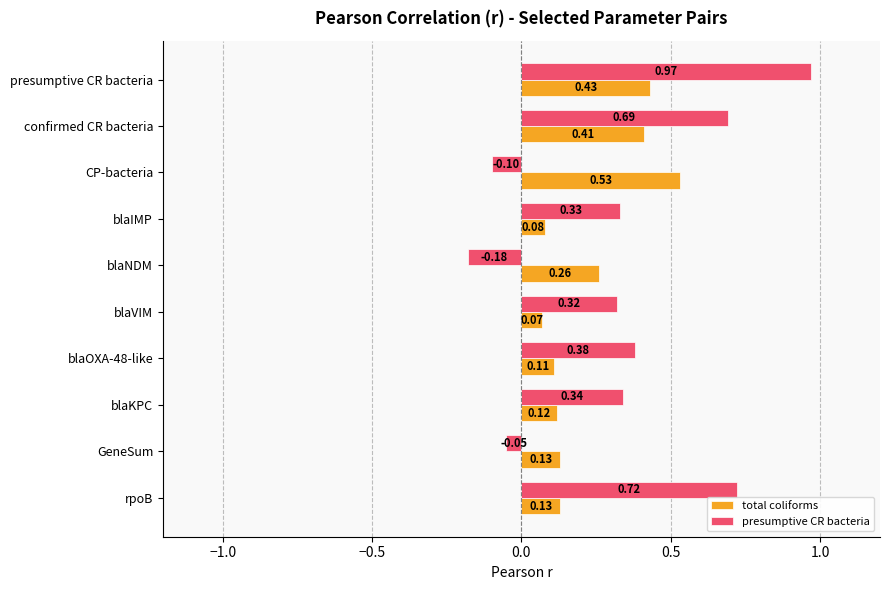

Which series has the widest spread of values?

presumptive CR bacteria